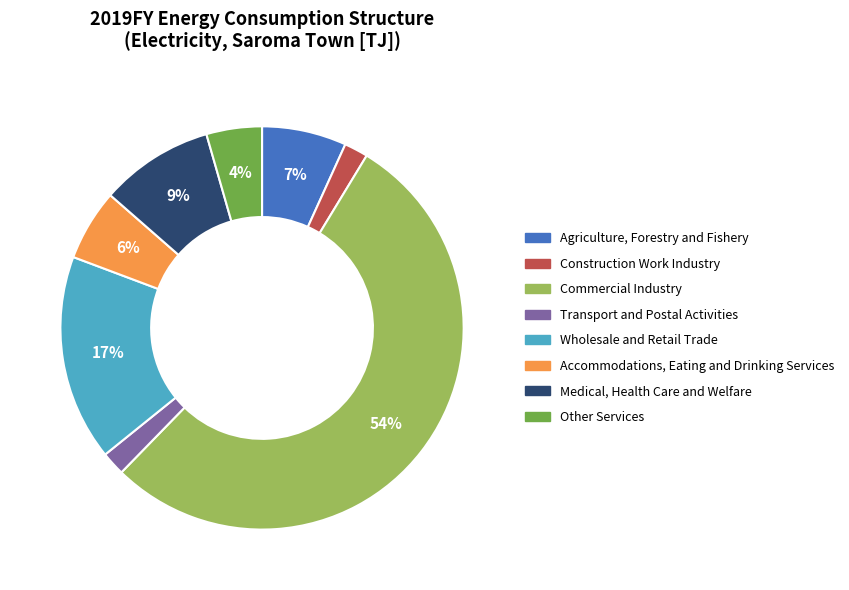

Which slice is the largest?

Commercial Industry